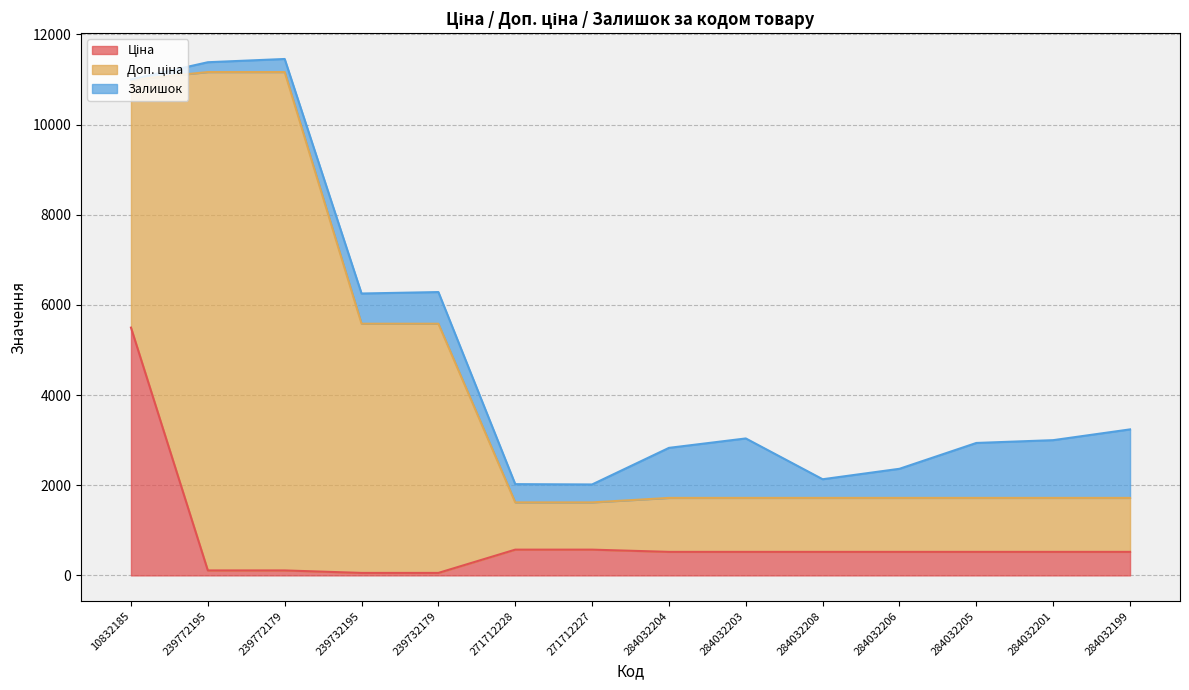

How many lines are shown in the chart?

3